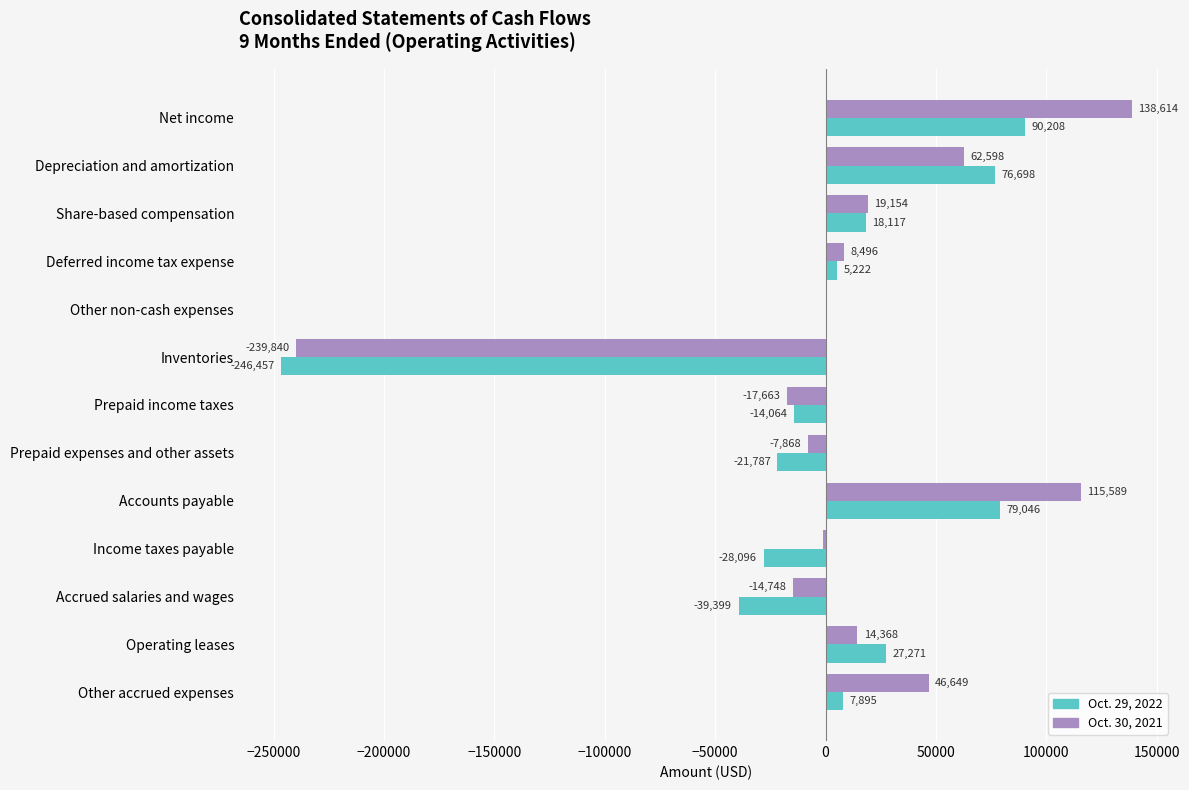

Is it true that Oct. 29, 2022 equals 31279 at Net income?

False